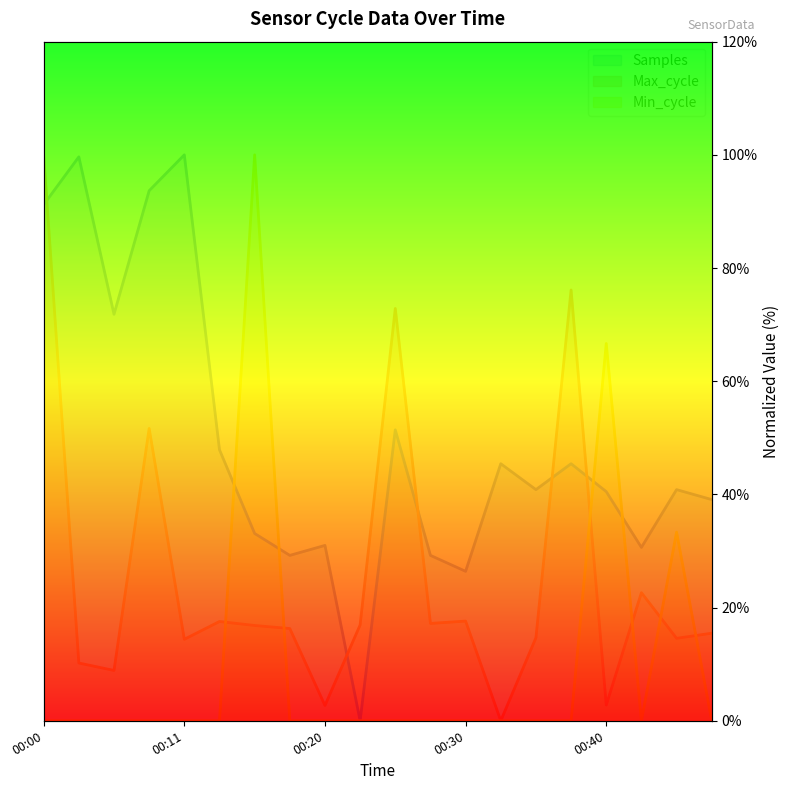

At which label does Max_cycle reach its minimum?

00:33